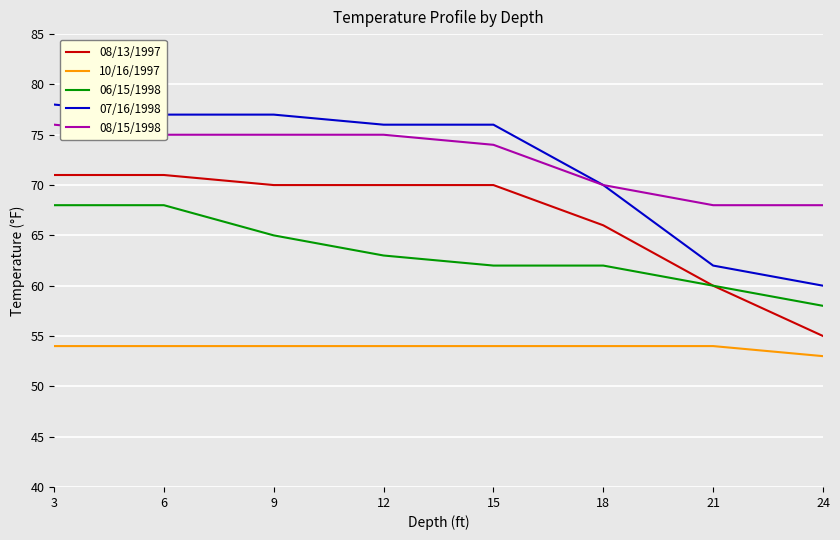

True or false: 06/15/1998 and 10/16/1997 cross at least once.

False